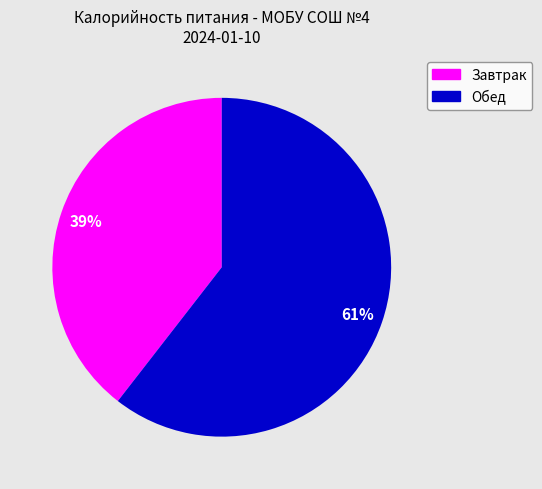

Which category accounts for the majority?

Обед